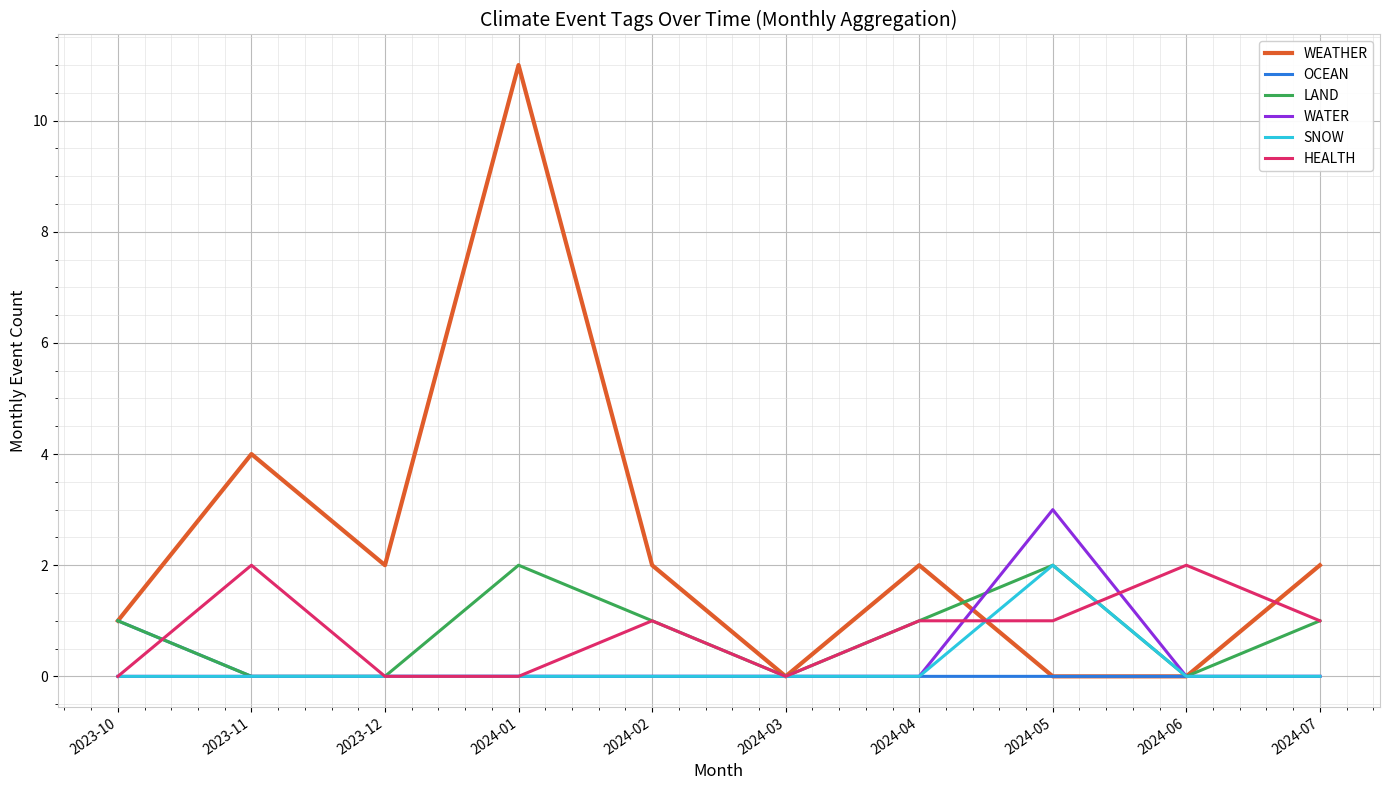

What position from the left is 2024-05?

8